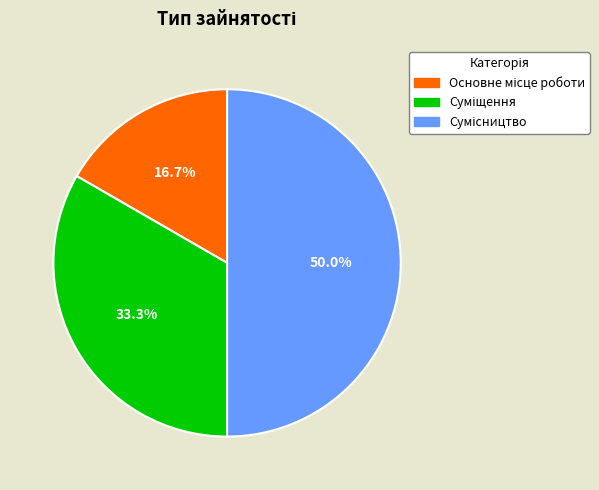

True or false: Основне місце роботи accounts for 17% of the total.

True